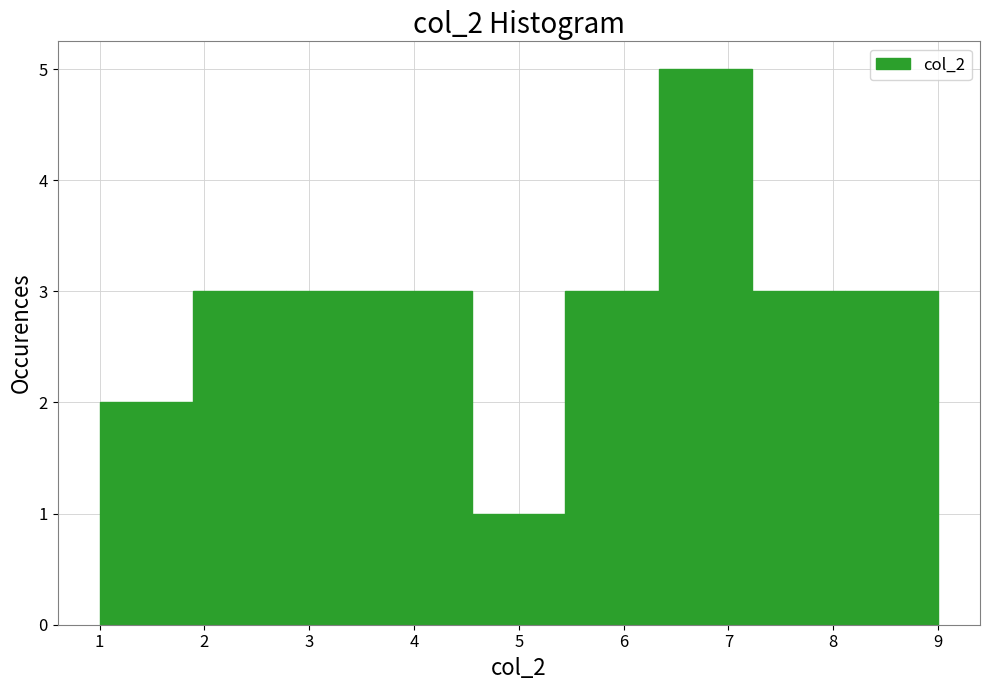

Which range on the x-axis has the tallest bar?

6.3 to 7.2